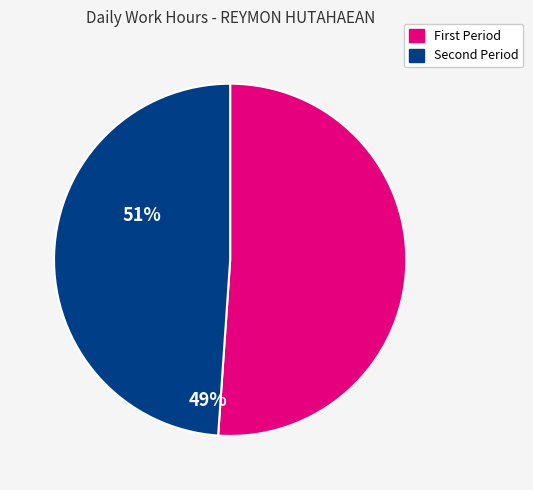

Count the number of slices in the pie.

2